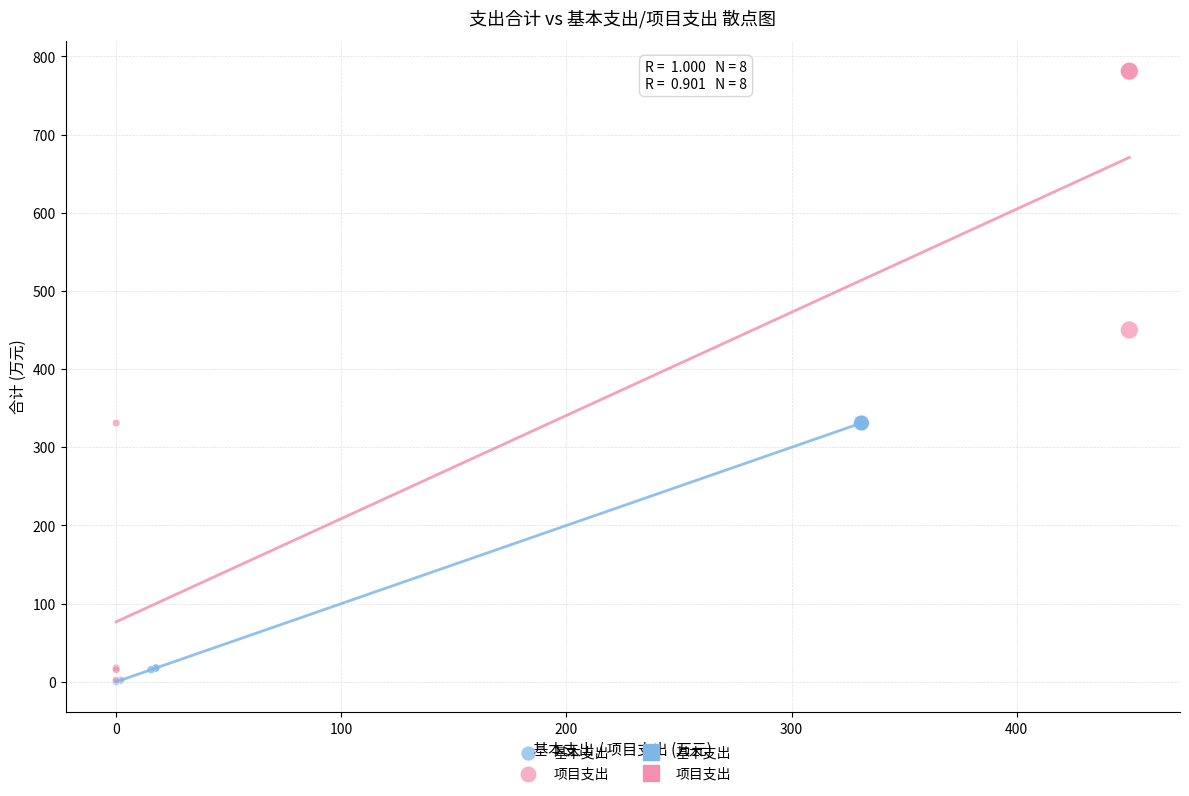

Which series has the widest spread of Y values?

项目支出